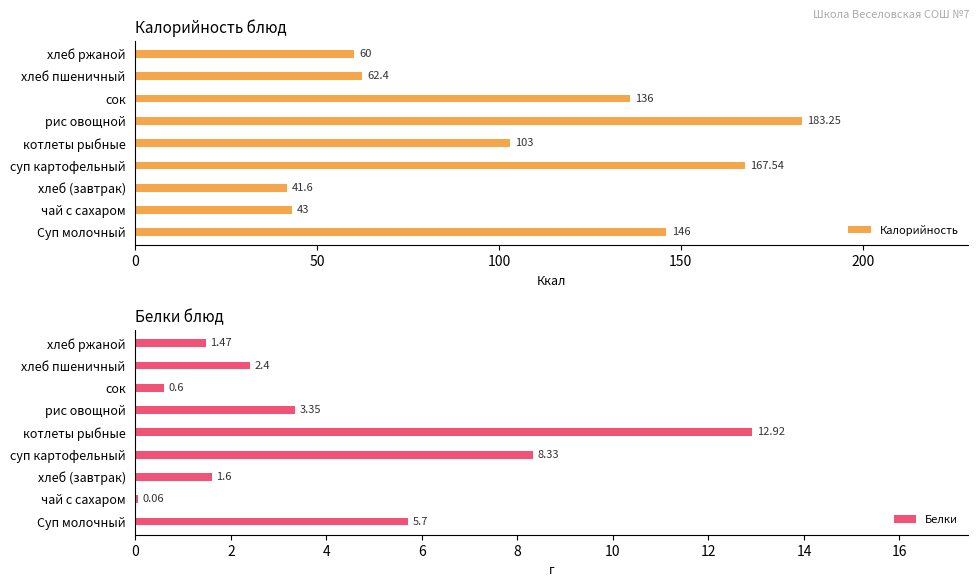

What is the highest value of the Белки series?

12.9